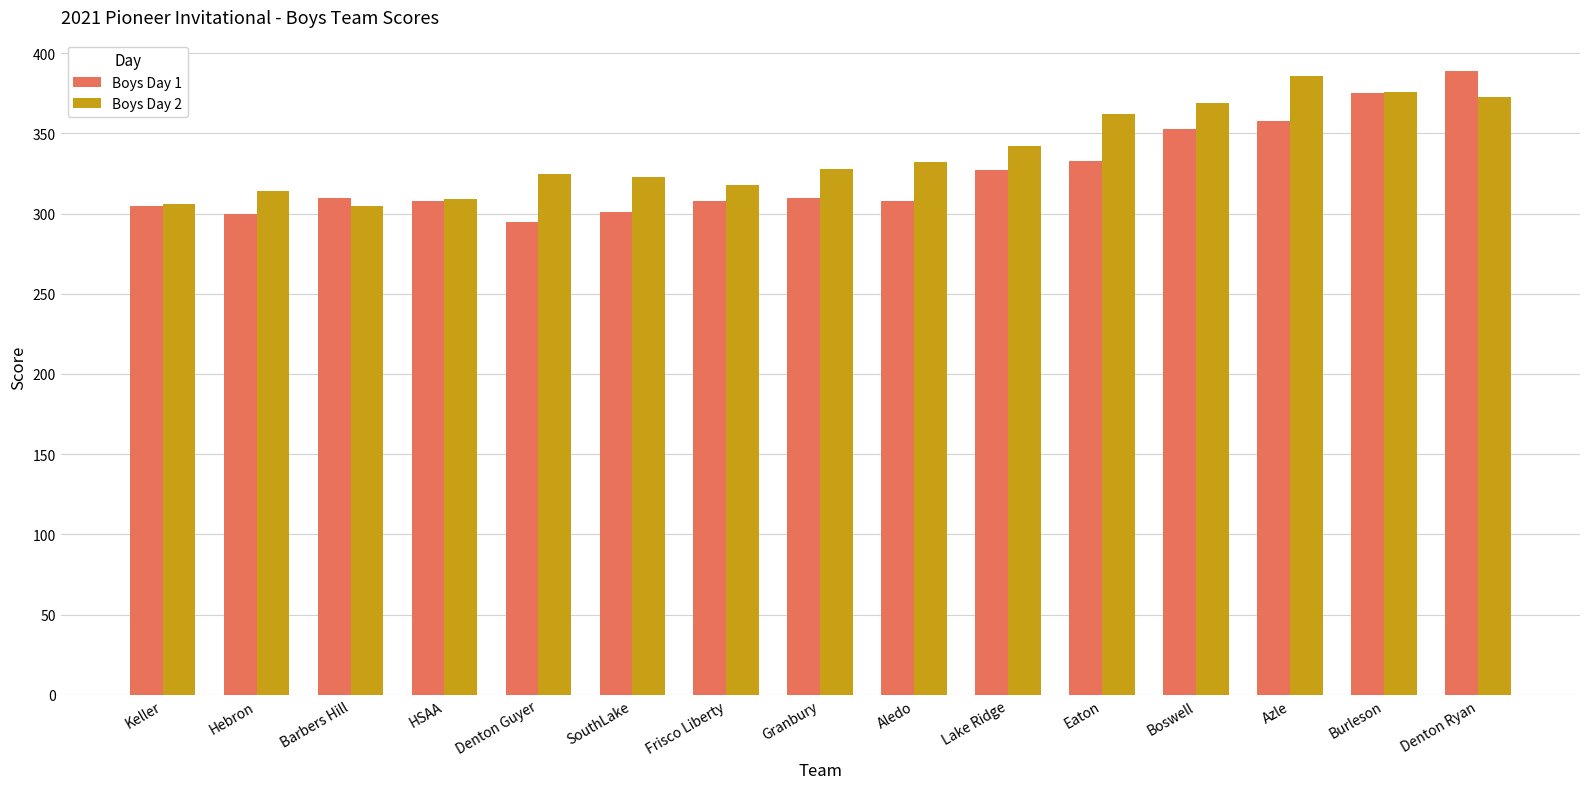

What is the approximate value of Boys Day 2 at Frisco Liberty?

318